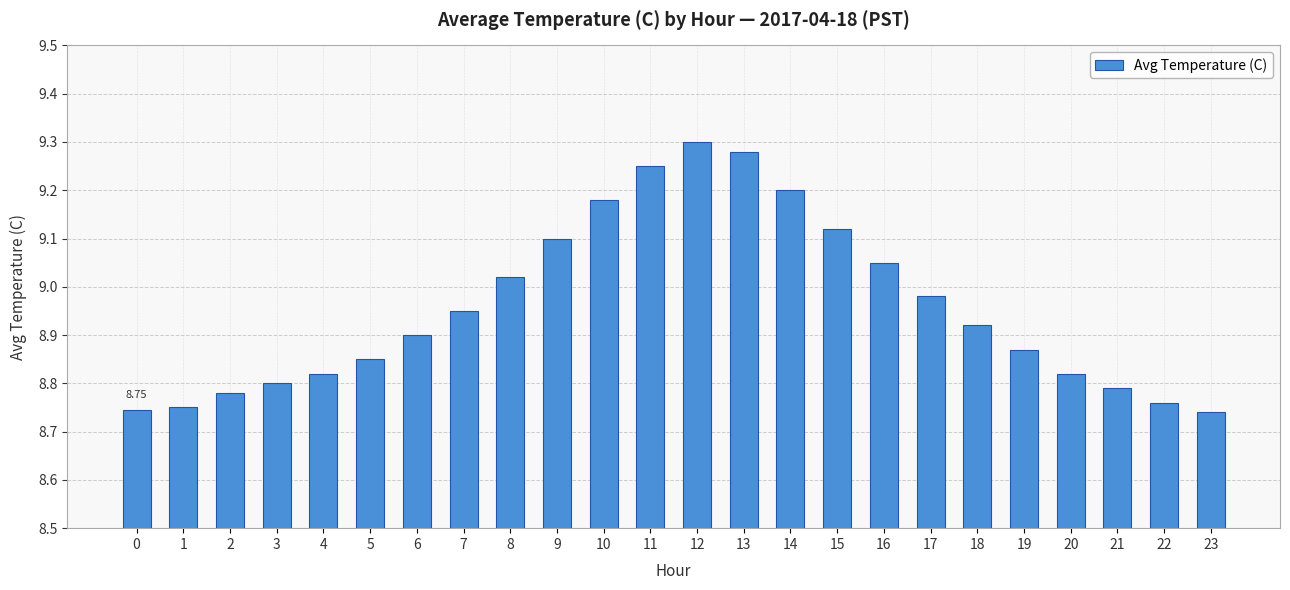

Between 10 and 12, which is larger?

12